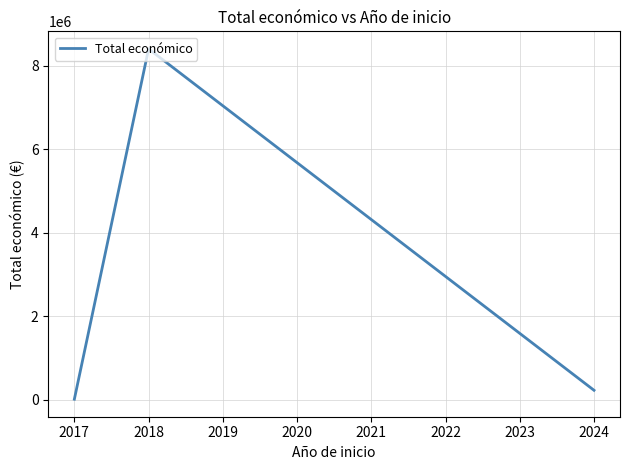

What is the change in value from 2018 to 2024?

-8171325